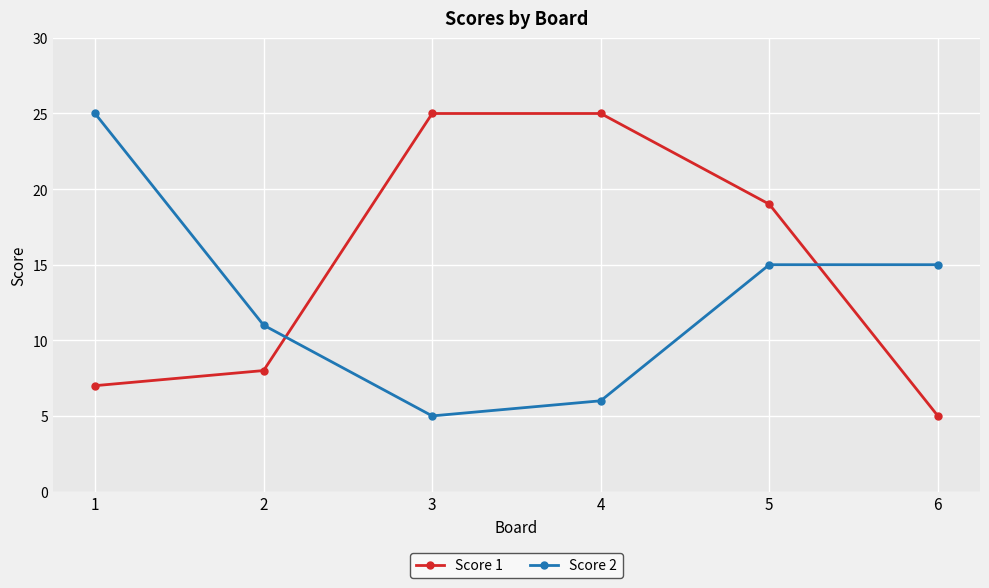

True or false: Score 2 has a value of 15 at 5.

True